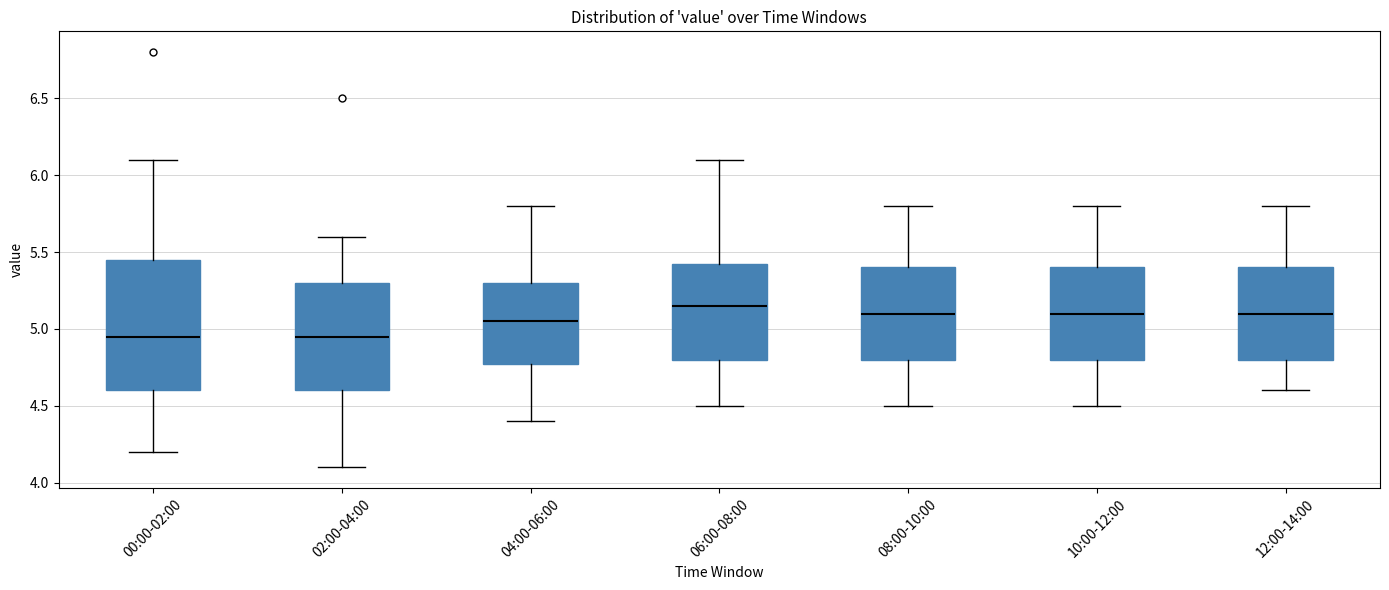

Which box is the tallest, from its lower edge to its upper edge?

00:00-02:00